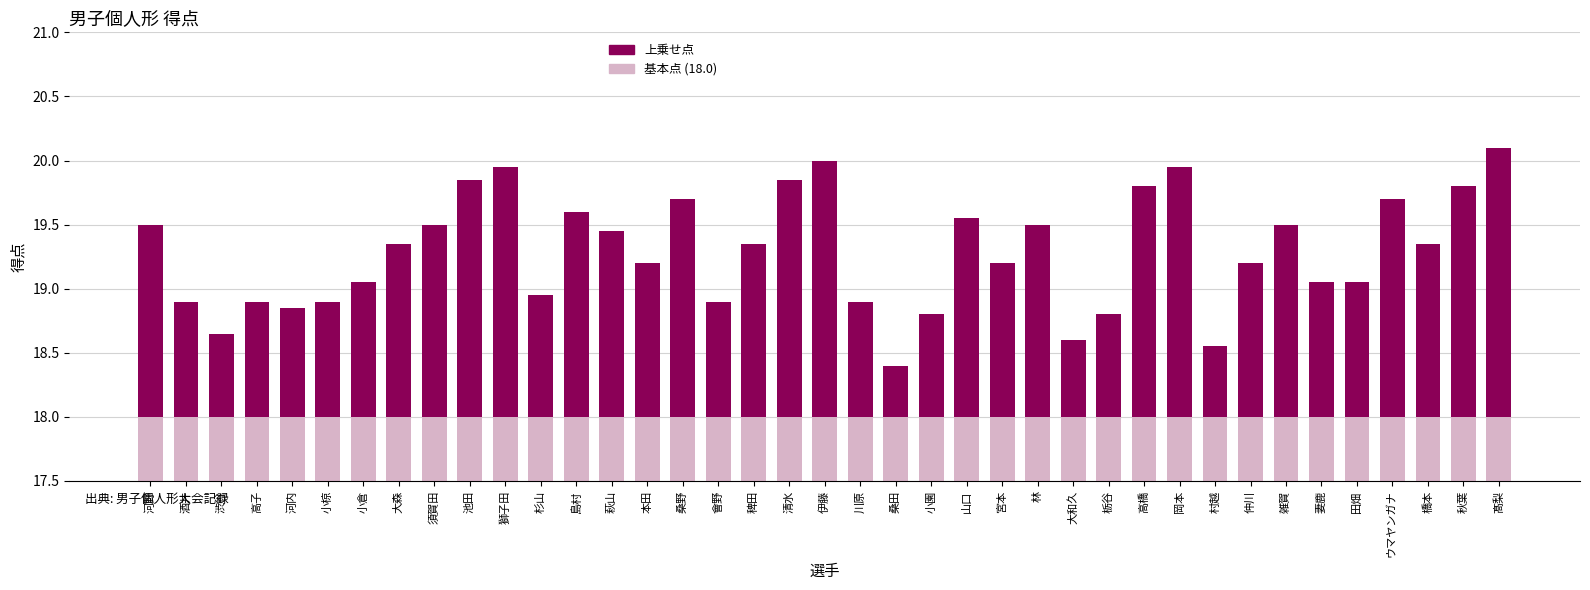

Which series has the widest spread of values?

上乗せ点